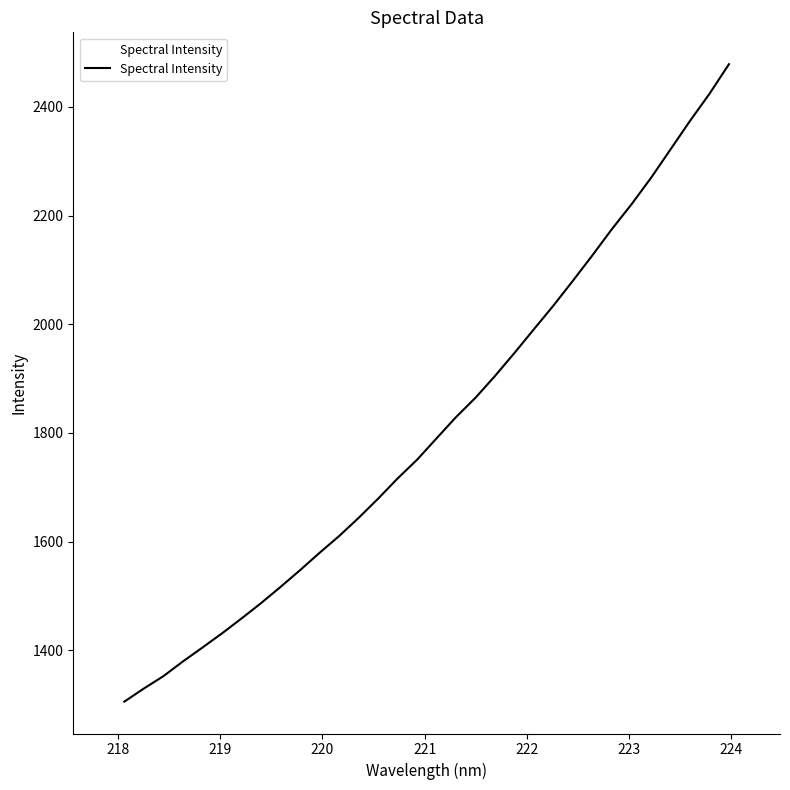

True or false: the data has more than 2 interior local peaks.

False